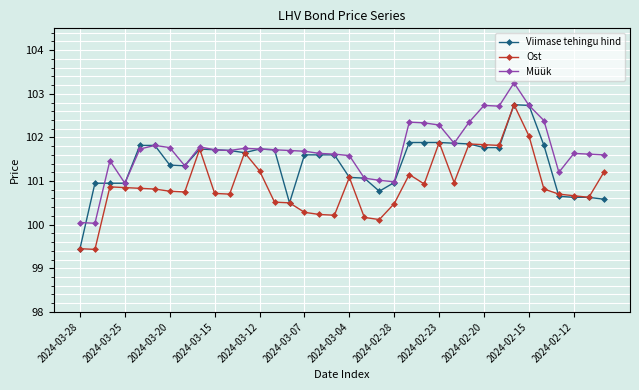

What is the value of the Ost point at the 10th from the left?

100.7